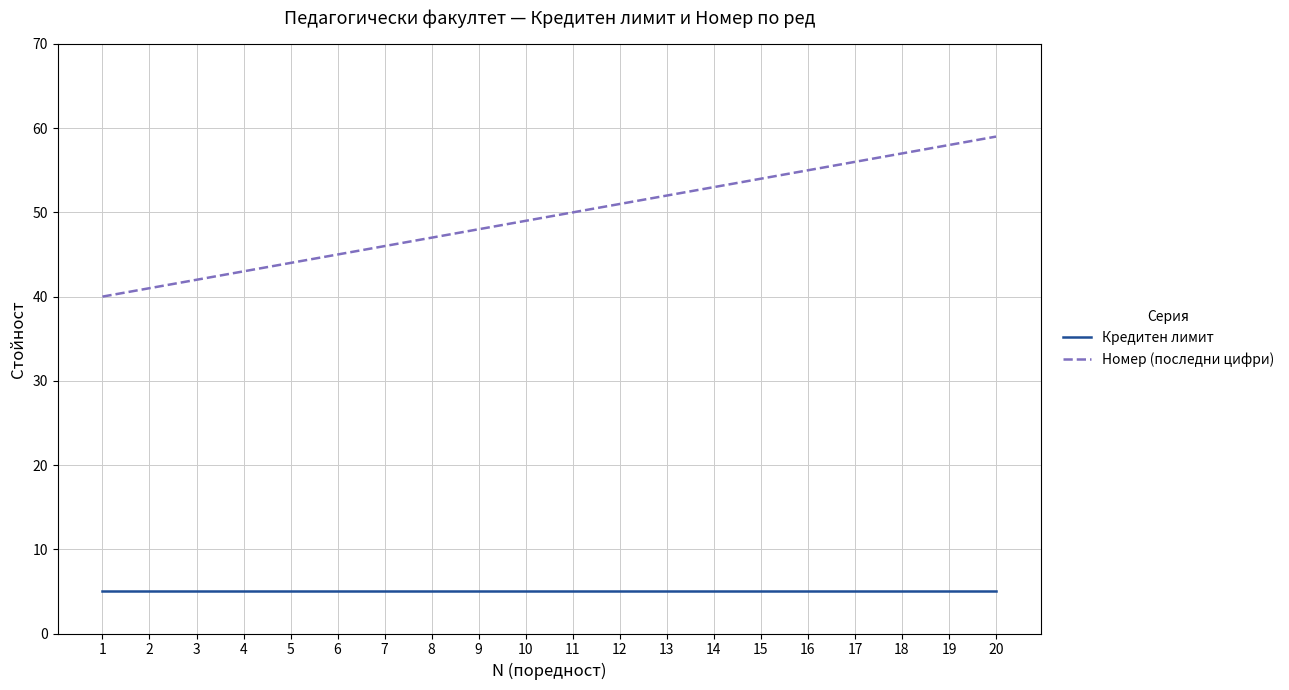

What is the sum of the Номер (последни цифри) values at 15 and 6?

99